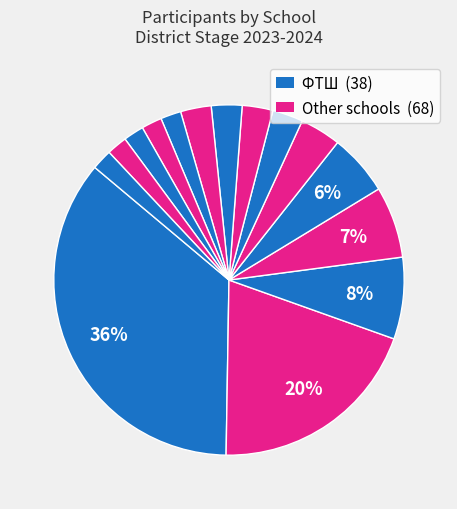

Count the number of slices in the pie.

15